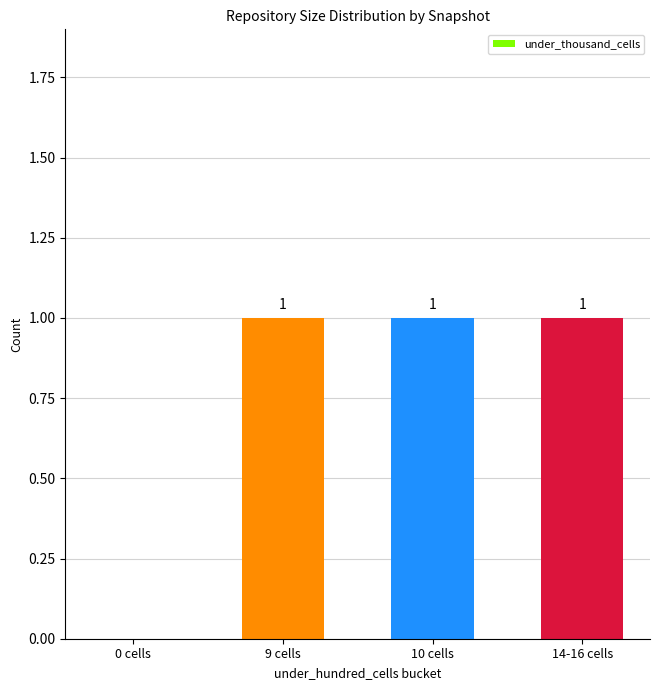

Reading left to right, list all the values displayed in this chart.

0 cells=0	9 cells=1	10 cells=1	14-16 cells=1